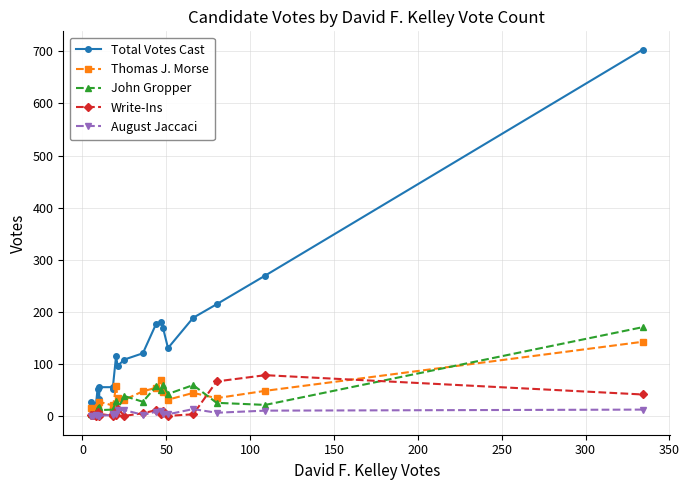

Which series has the largest total across all categories?

Total Votes Cast